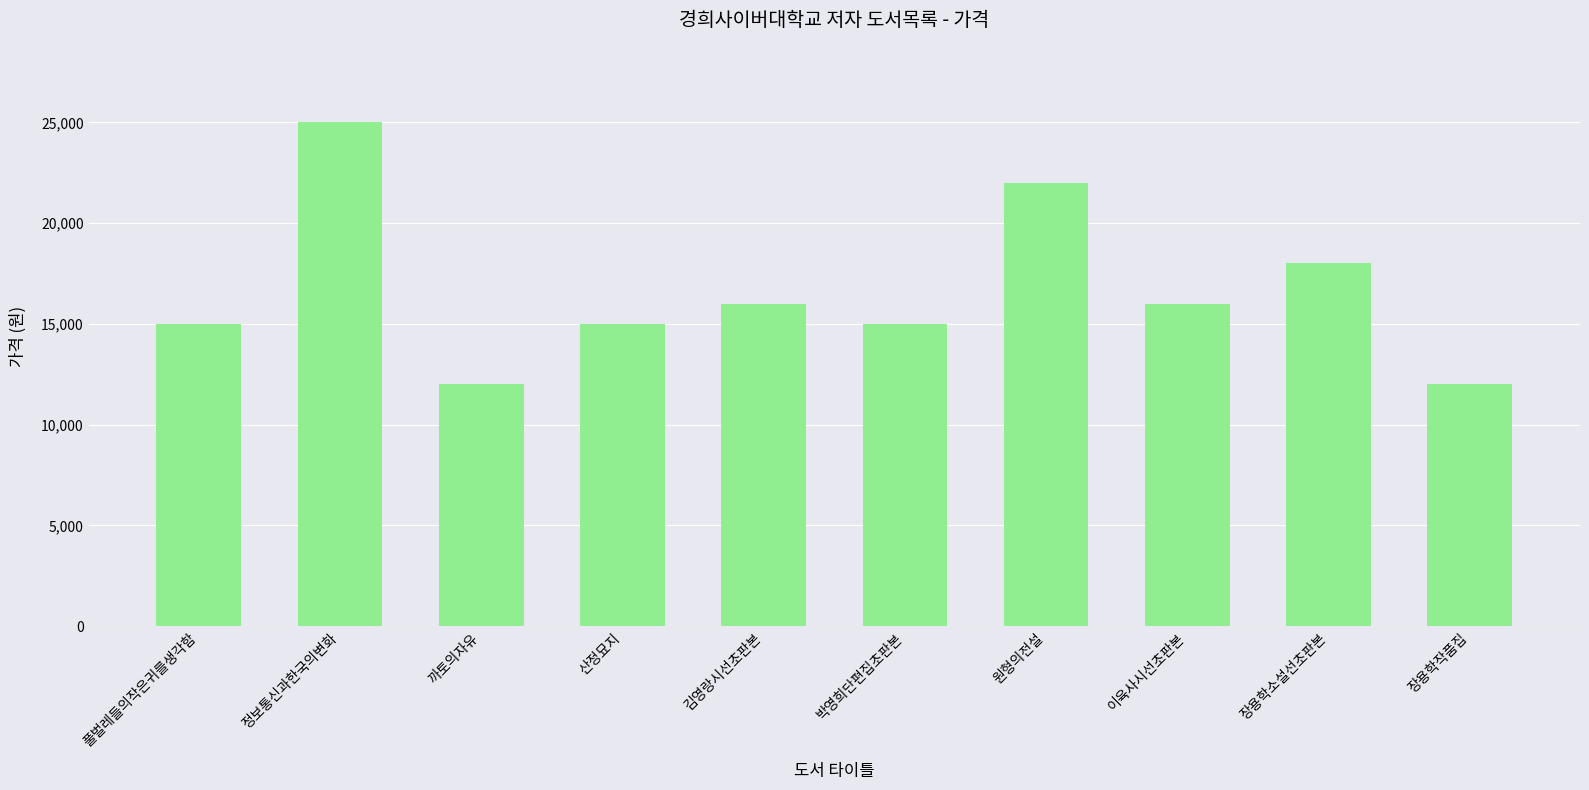

Does the chart contain stacked bars?

No